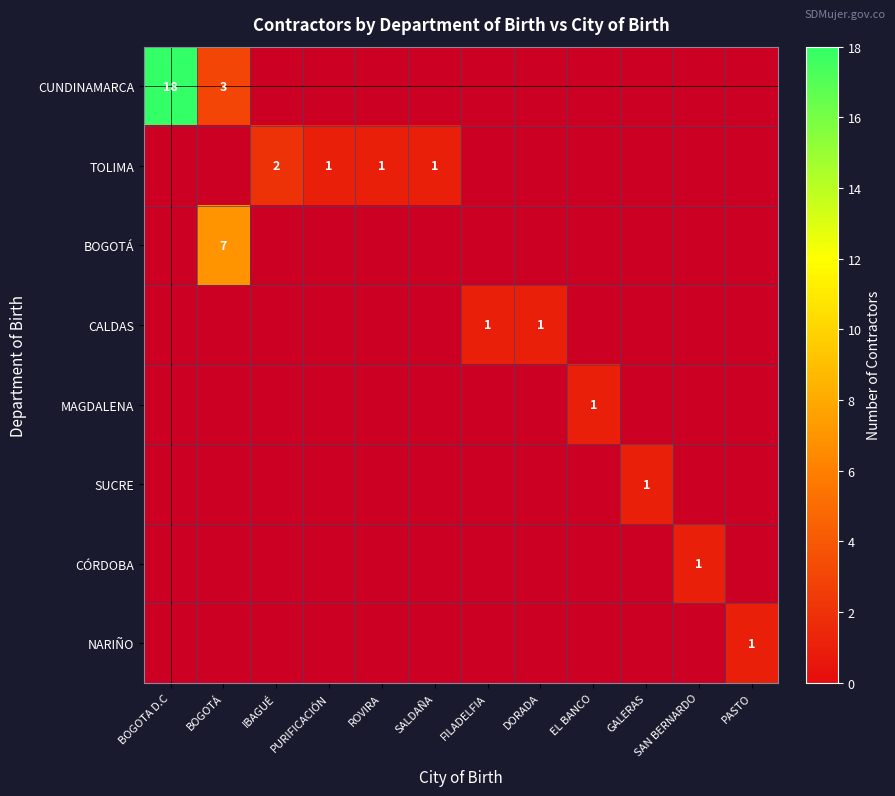

The value of TOLIMA at ROVIRA is 1. True or false?

True